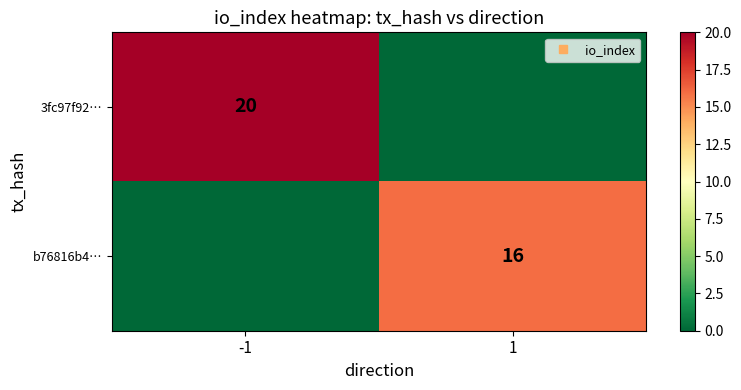

How many categories are shown in the chart?

2